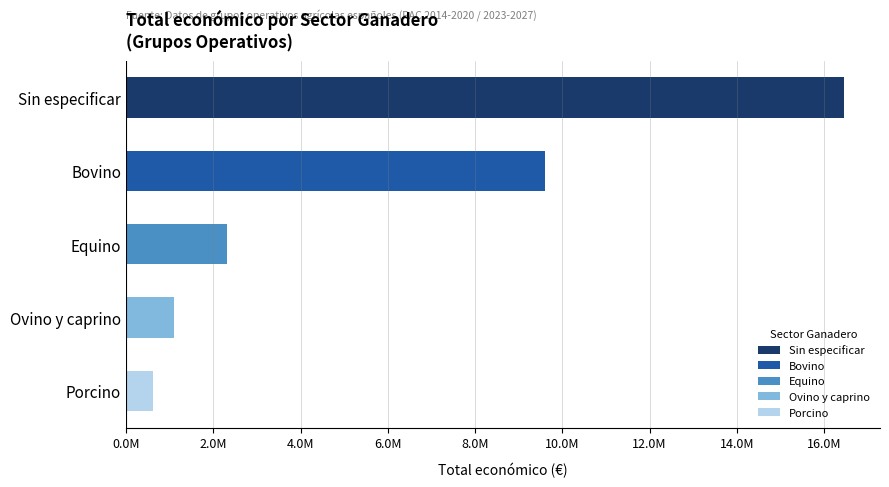

Does the chart contain any negative values?

No